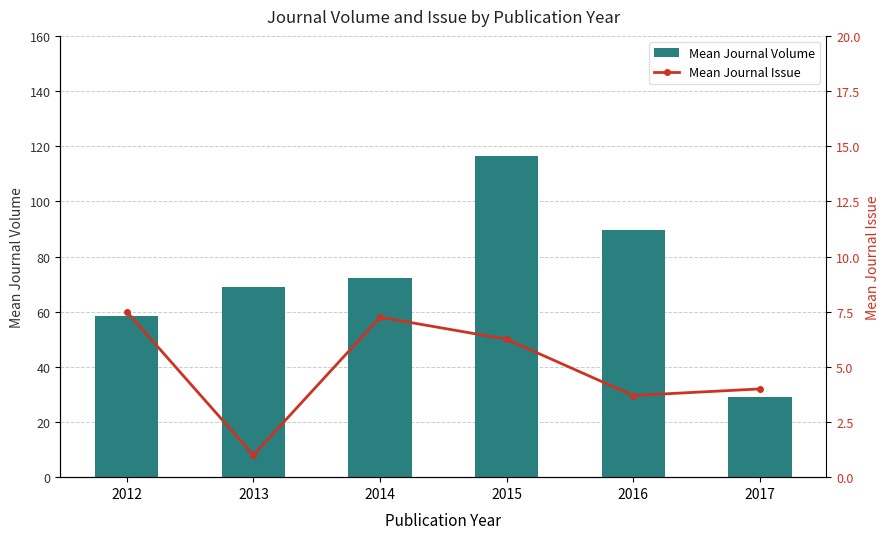

At which category does the chart reach its peak across all series?

2015